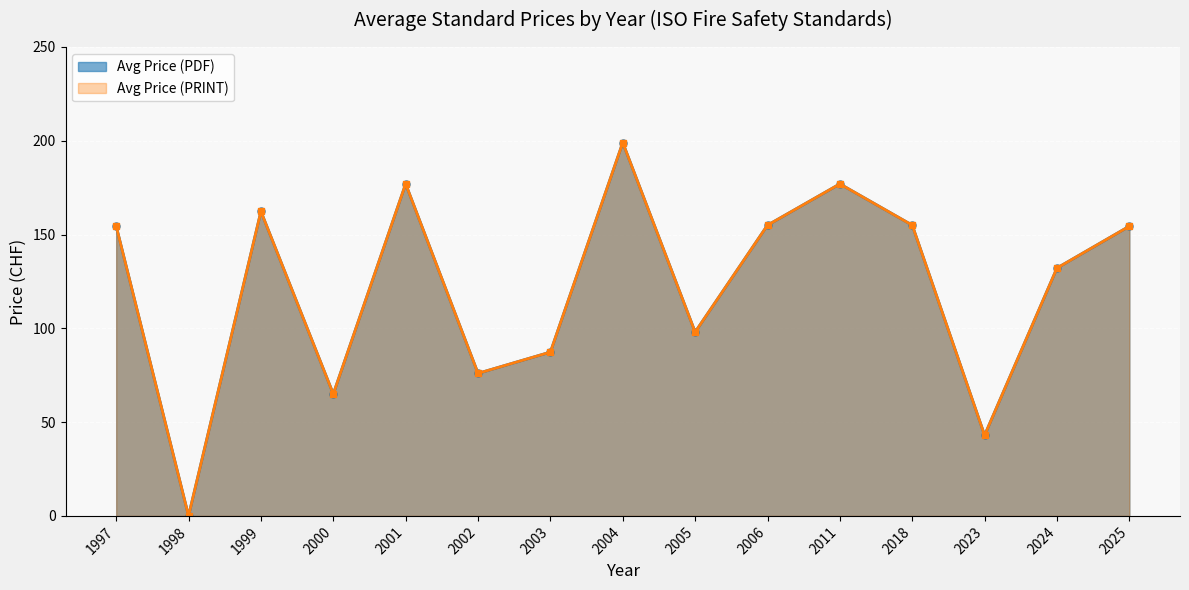

At which label does Avg Price (PRINT) first exceed 155?

1997